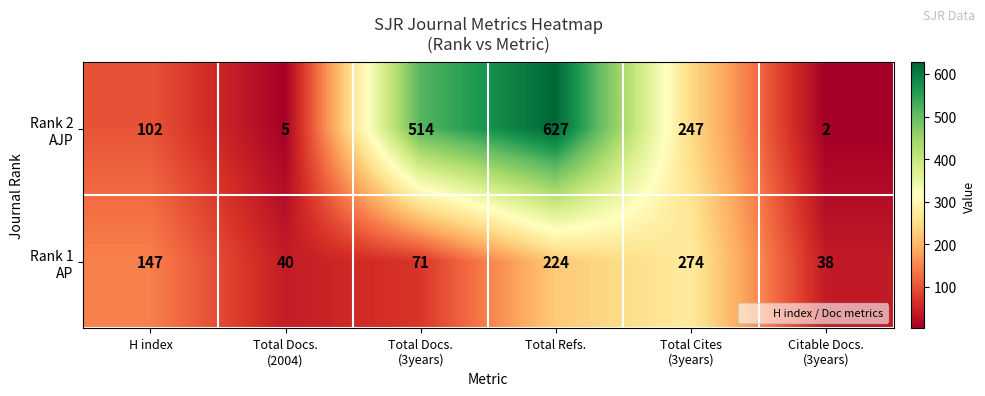

How many data points does each series have?

6